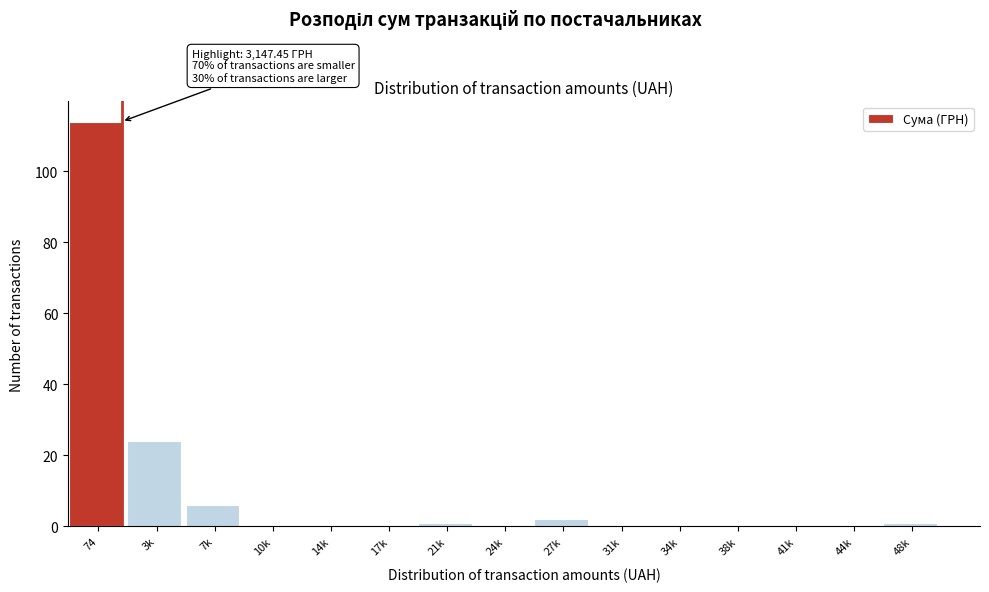

Reading left to right, extract all data points from this chart.

74=114	3k=24	7k=6	10k=0	14k=0	17k=0	21k=1	24k=0	27k=2	31k=0	34k=0	38k=0	41k=0	44k=0	48k=1